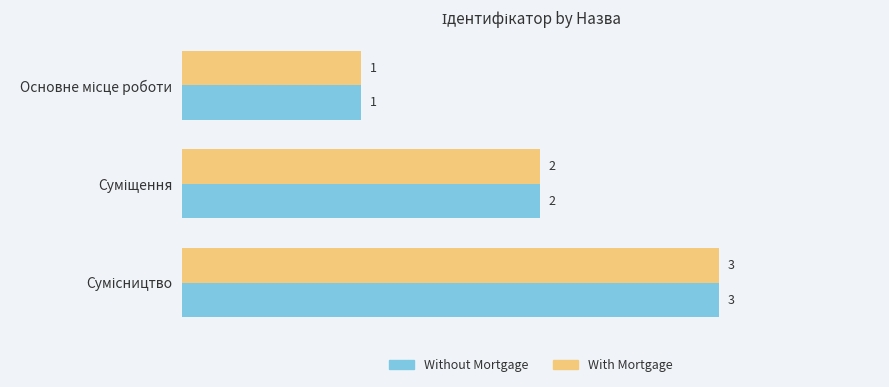

What is the sum of all Without Mortgage values?

6